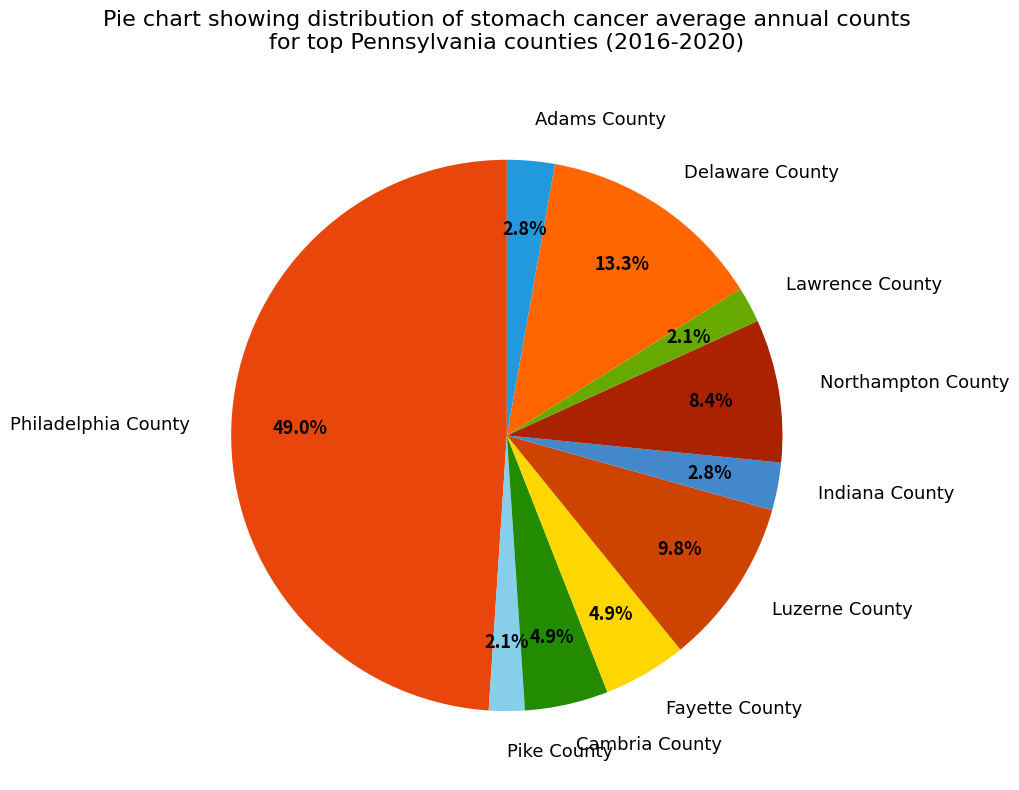

What is the total percentage of Adams County and Delaware County?

16.1%